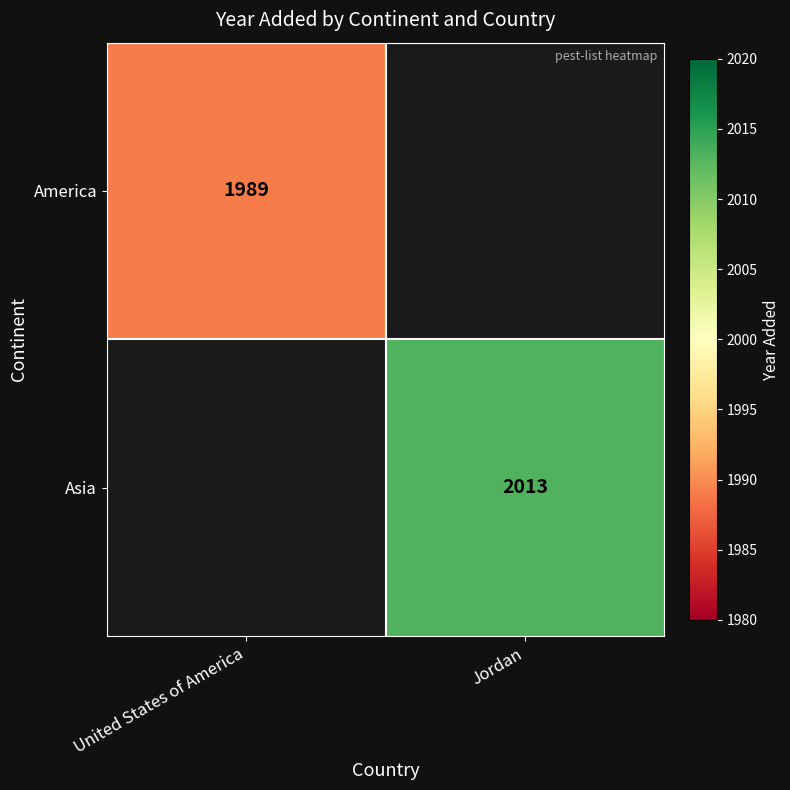

The value of America at United States of America is 3047. True or false?

False